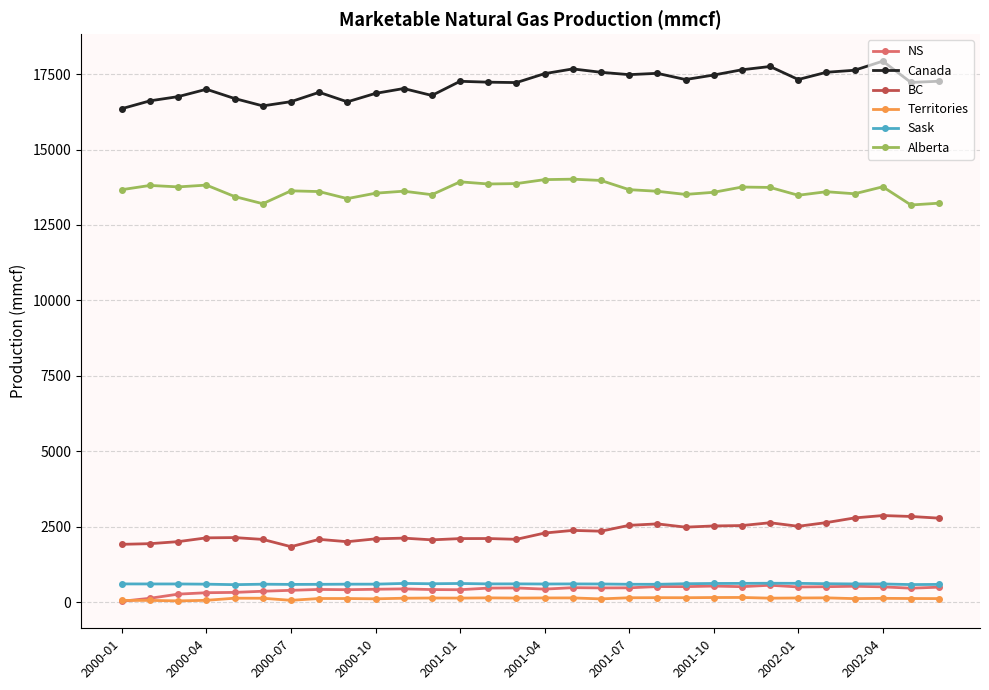

What is the maximum value for NS?

565.3